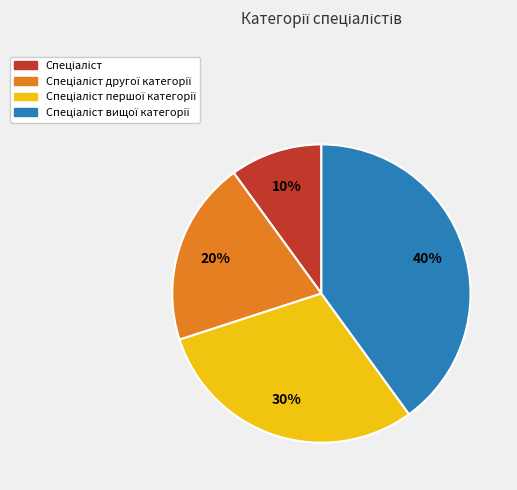

Does any single category account for the majority?

No